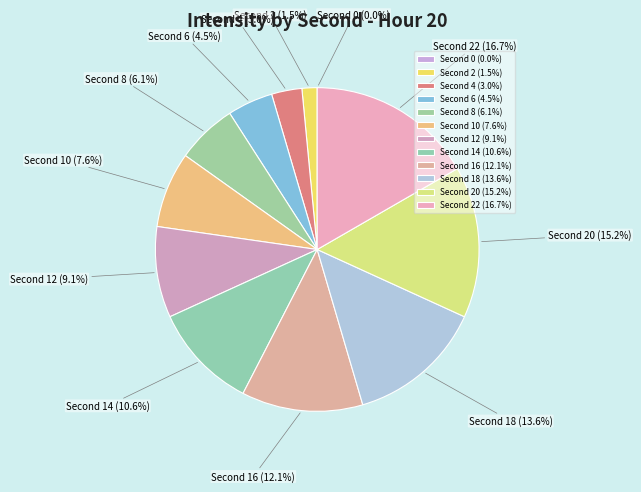

Which slice is the largest?

Second 22 (16.7%)